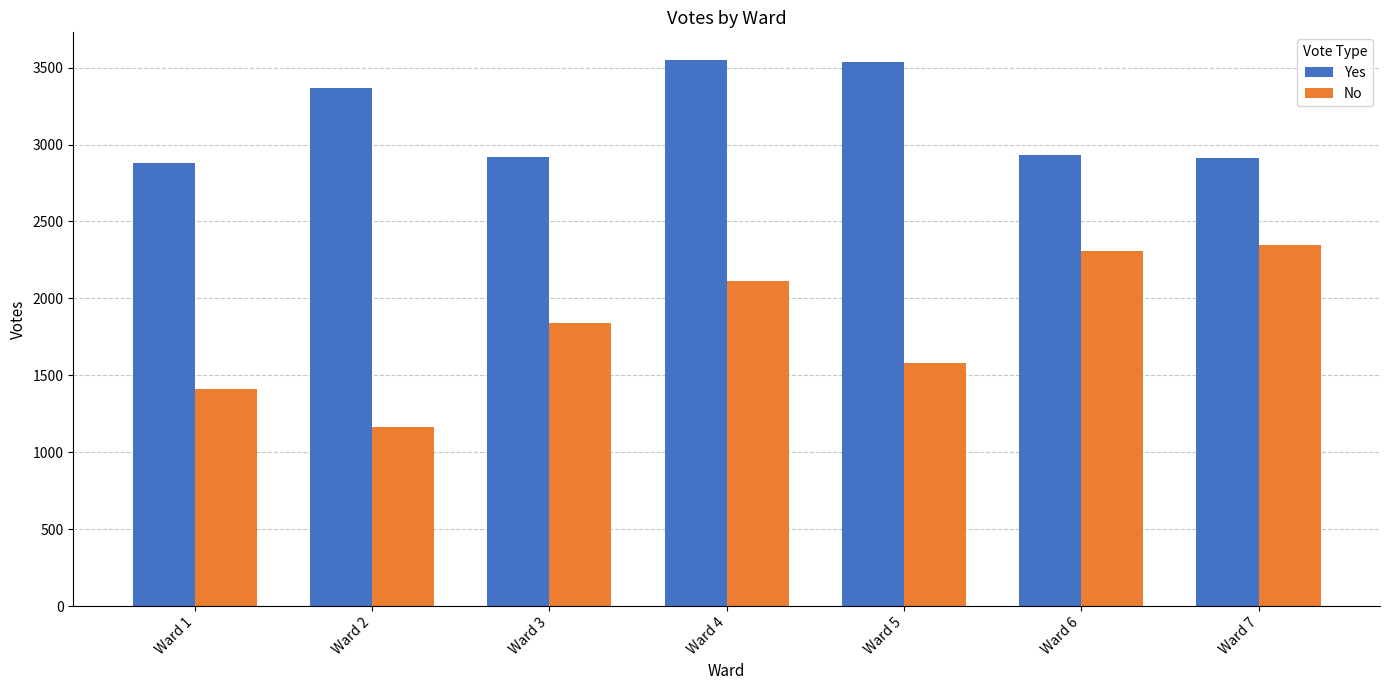

What is the difference between the maximum and minimum values in the Yes series?

670